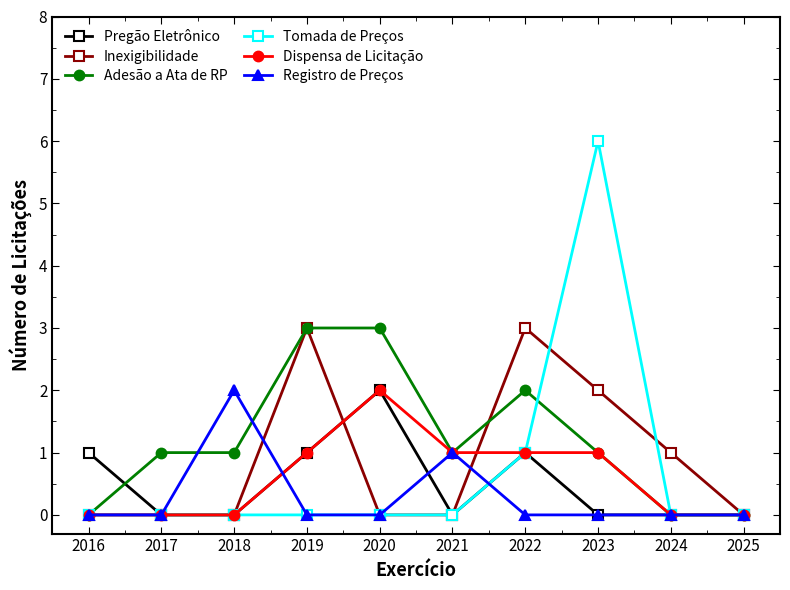

What is the sum of the Pregão Eletrônico values at 2024 and 2020?

2